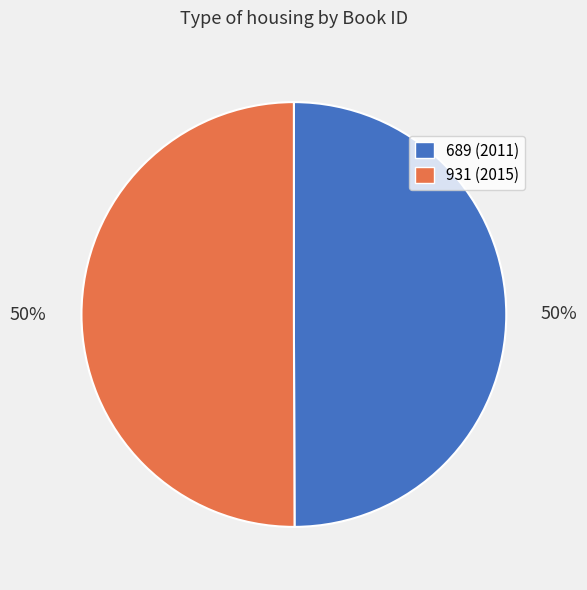

The 689 slice represents 50% of the pie. True or false?

True